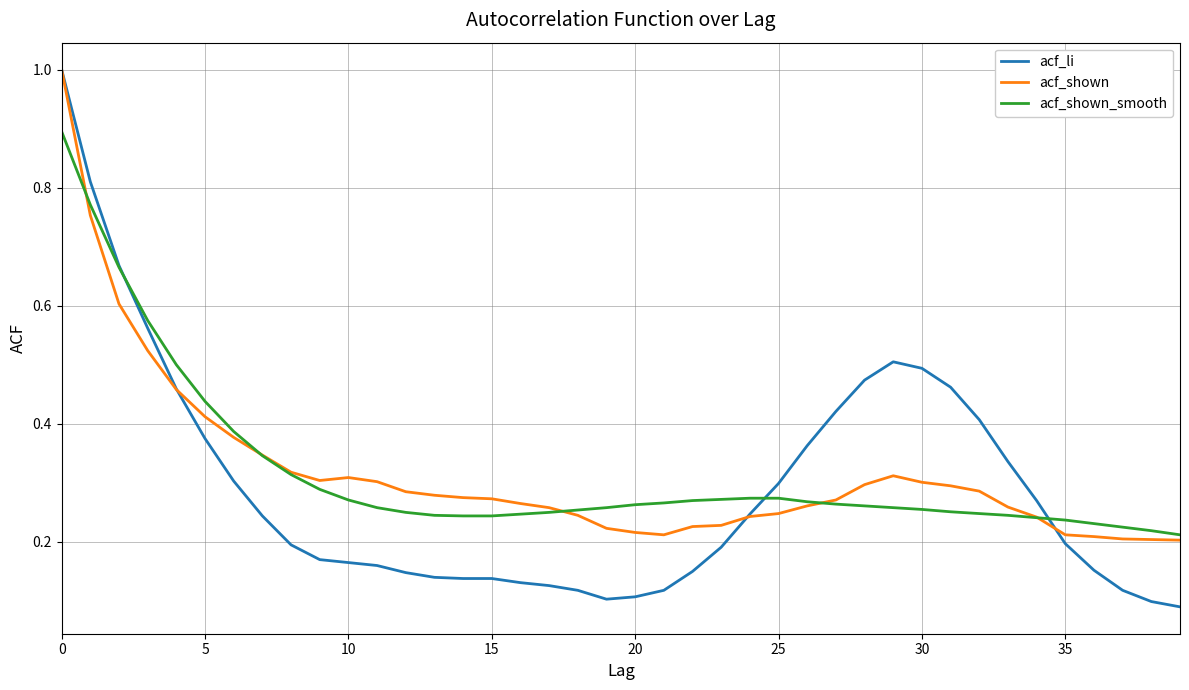

Which series has the widest spread of values?

acf_li